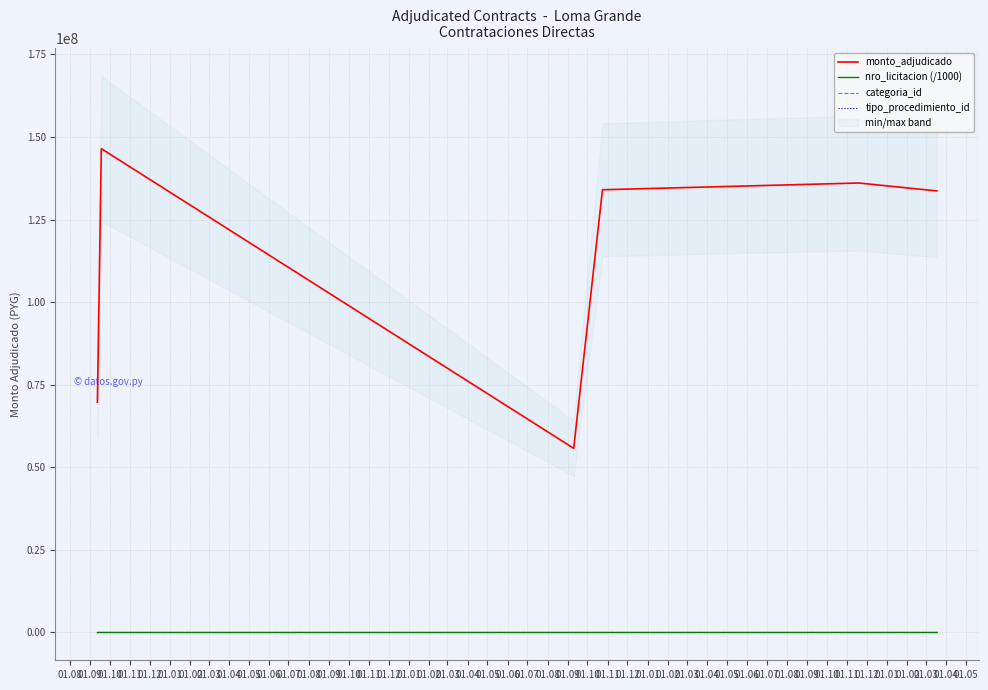

True or false: tipo_procedimiento_id and monto_adjudicado cross at least once.

False